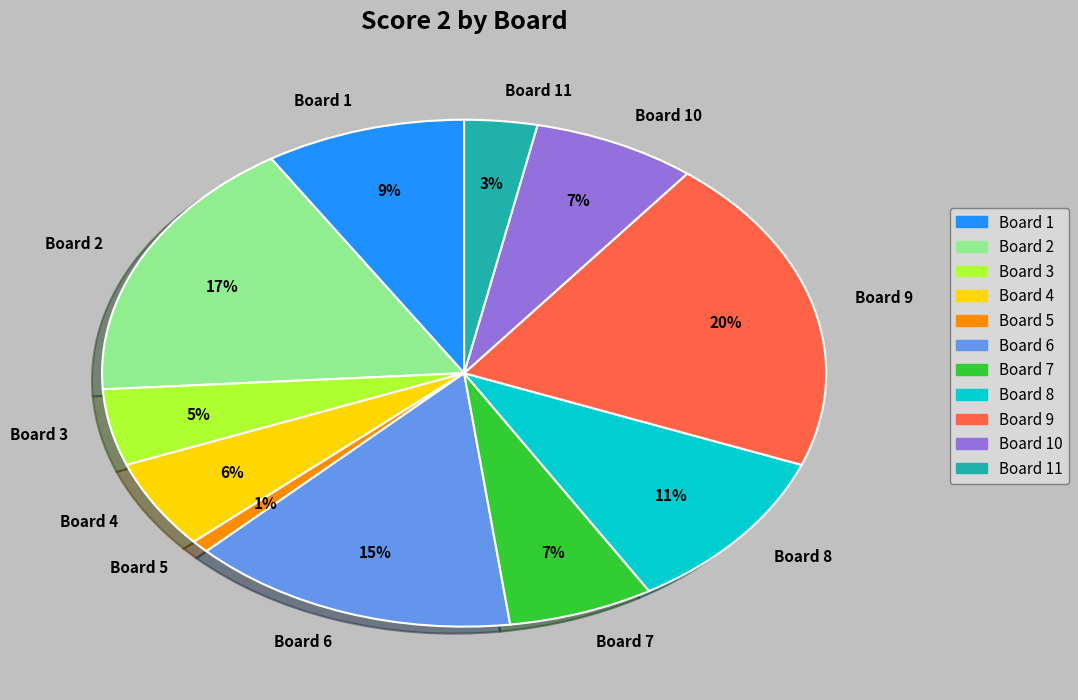

To the nearest percent, what is the combined percentage of Board 10 and Board 8?

18%